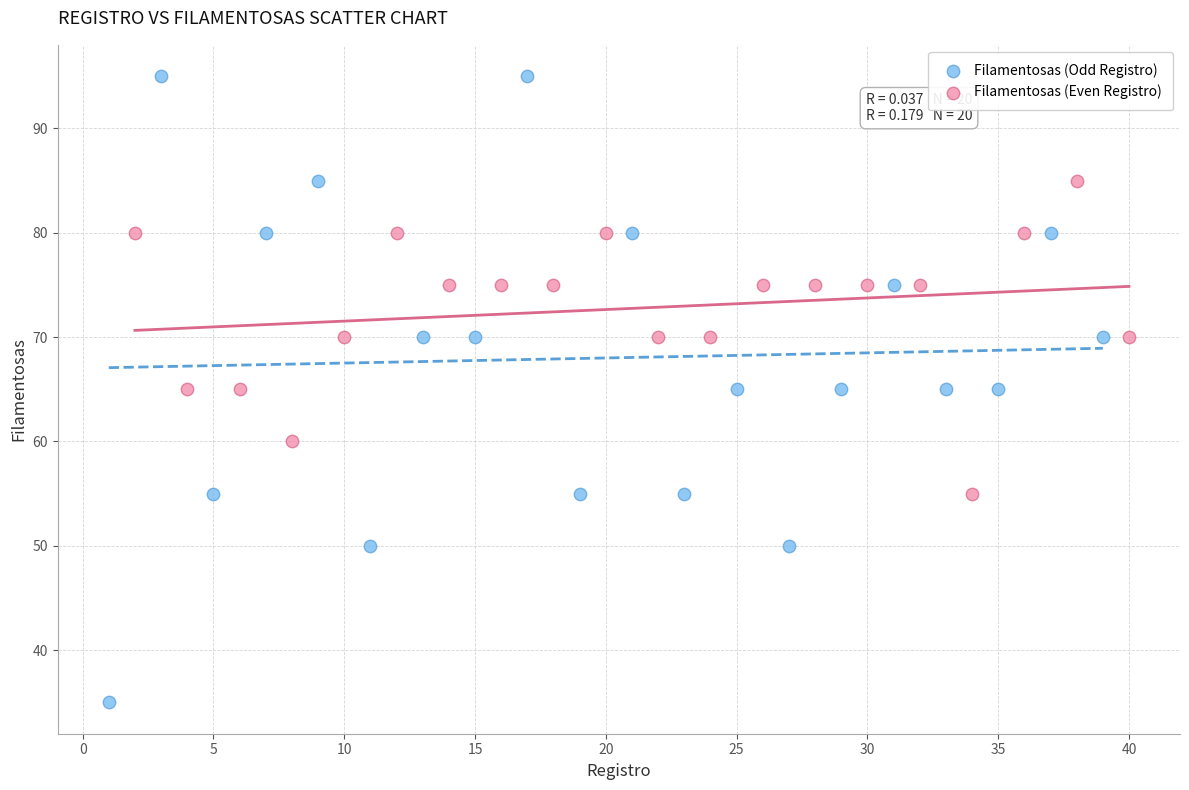

Which series has the largest Y range (max minus min)?

Filamentosas (Odd Registro)